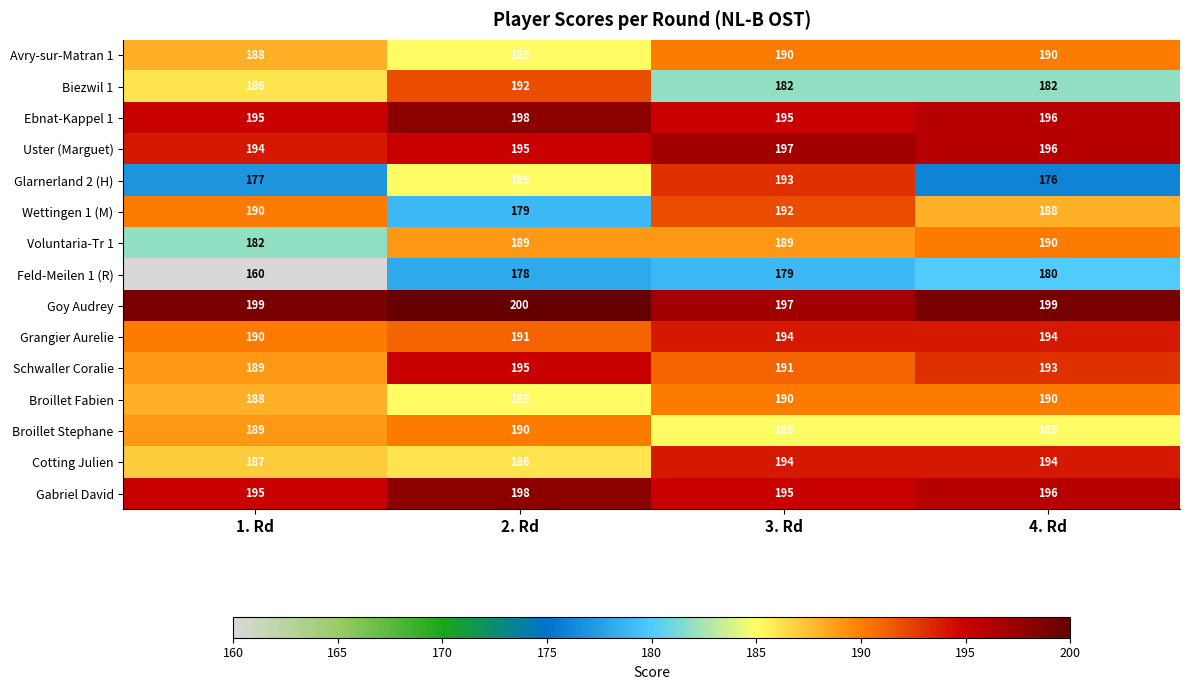

Is the value of Goy Audrey at 1. Rd greater than the value of Ebnat-Kappel 1 at 1. Rd?

Yes